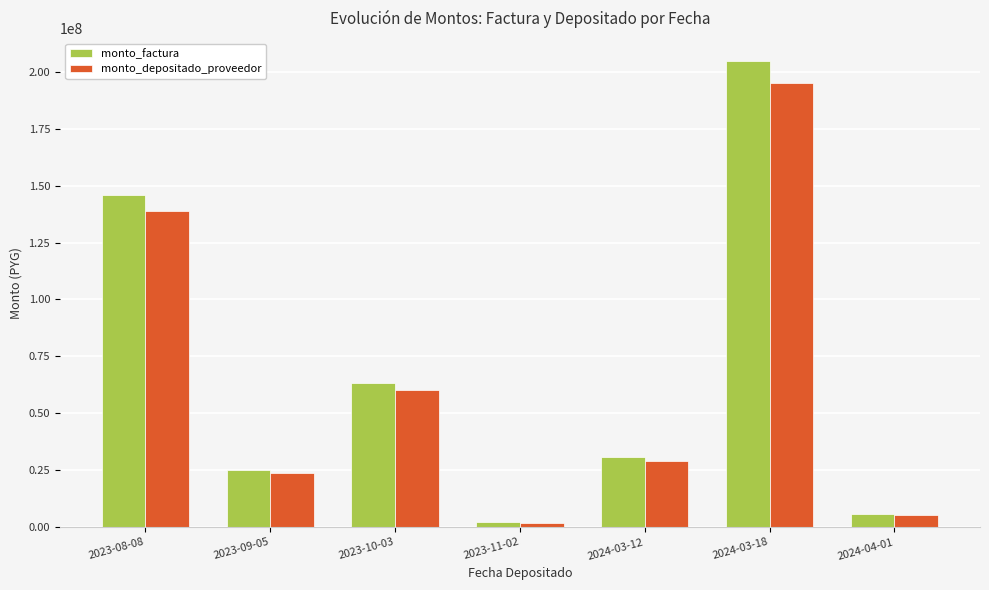

At which label is monto_depositado_proveedor closest to 98561466?

2023-10-03